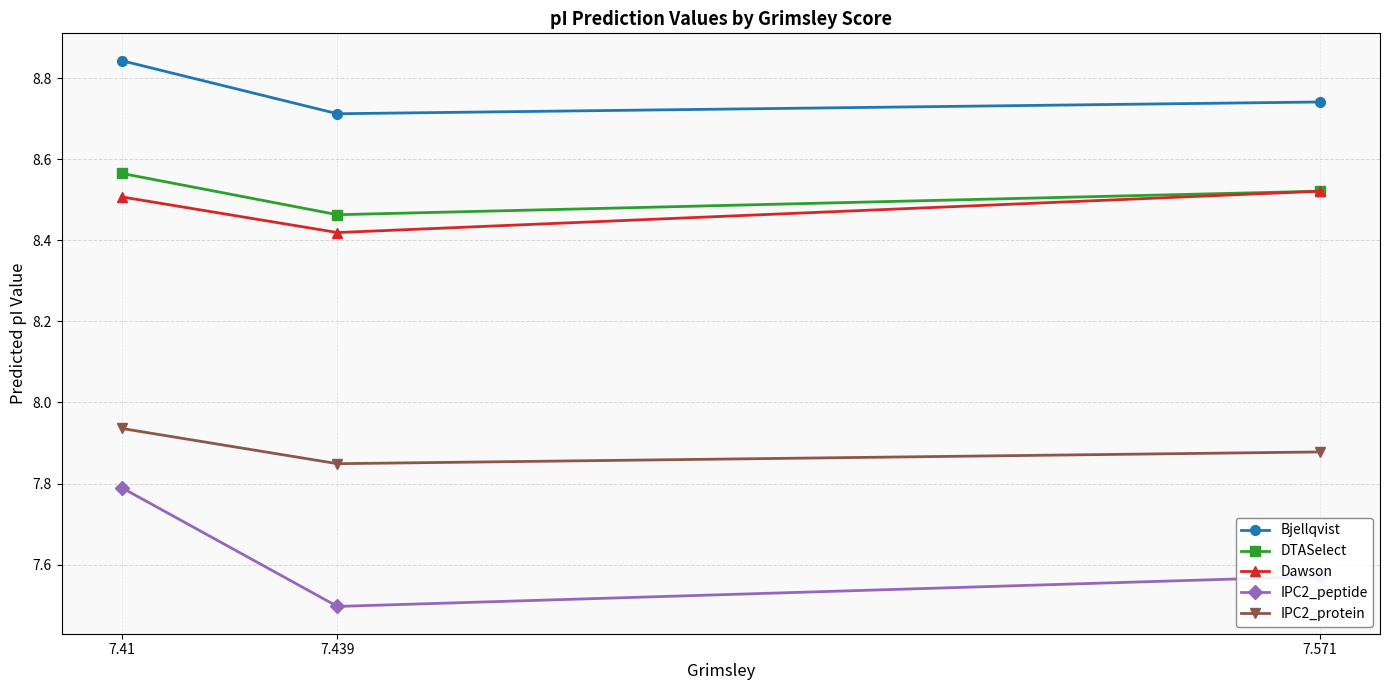

How many lines are shown in the chart?

5